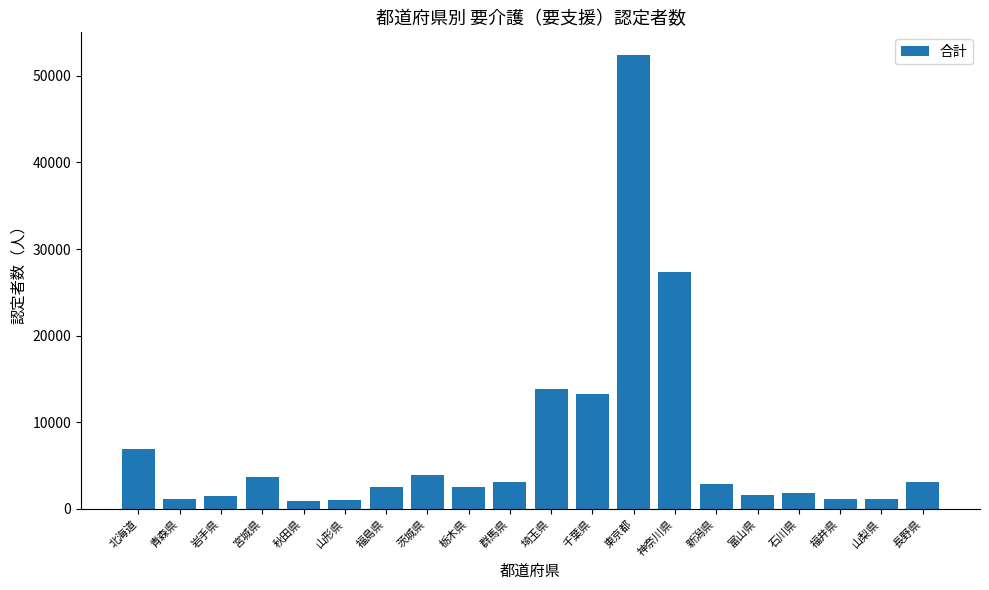

What position from the right is 秋田県?

16